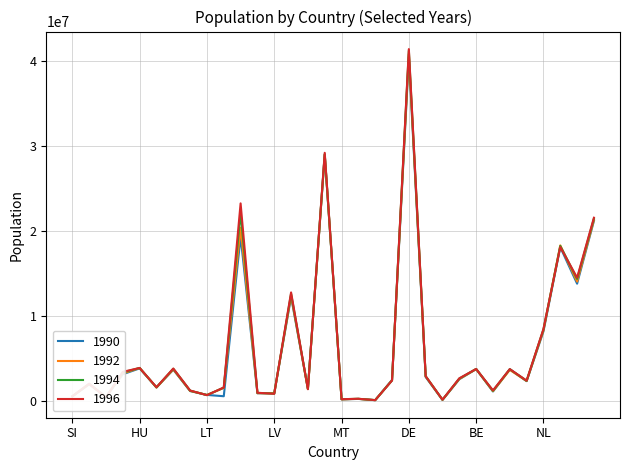

Which series has the largest range (max minus min)?

1996